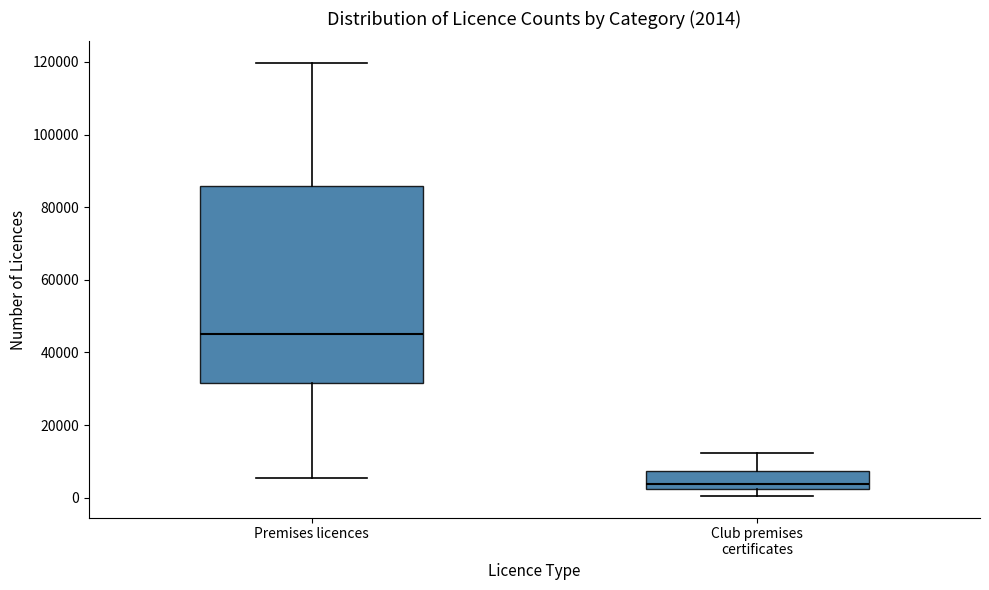

Which box has the highest median line?

Premises licences